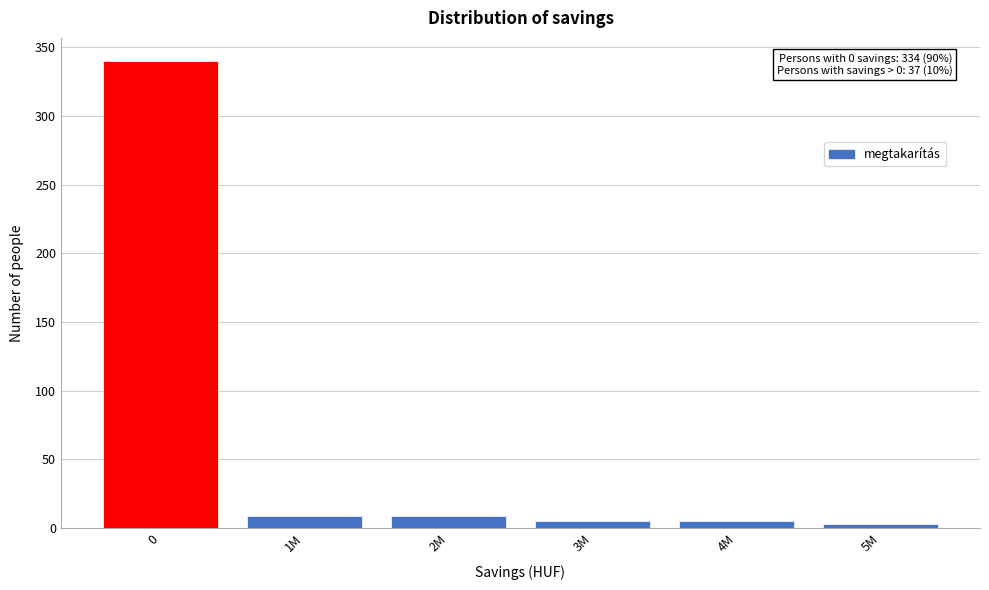

Reading left to right, what are all the values shown in this chart?

0=340	1M=9	2M=9	3M=5	4M=5	5M=3